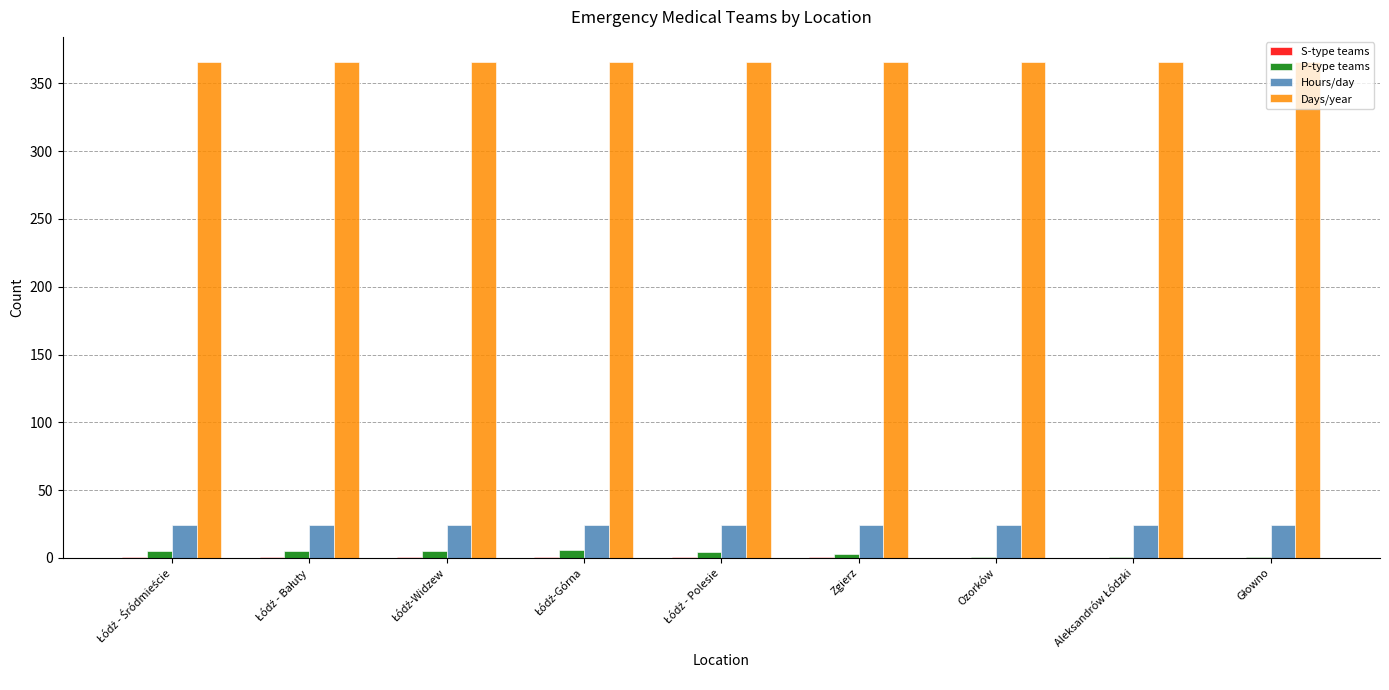

What is the maximum value shown in the chart?

366